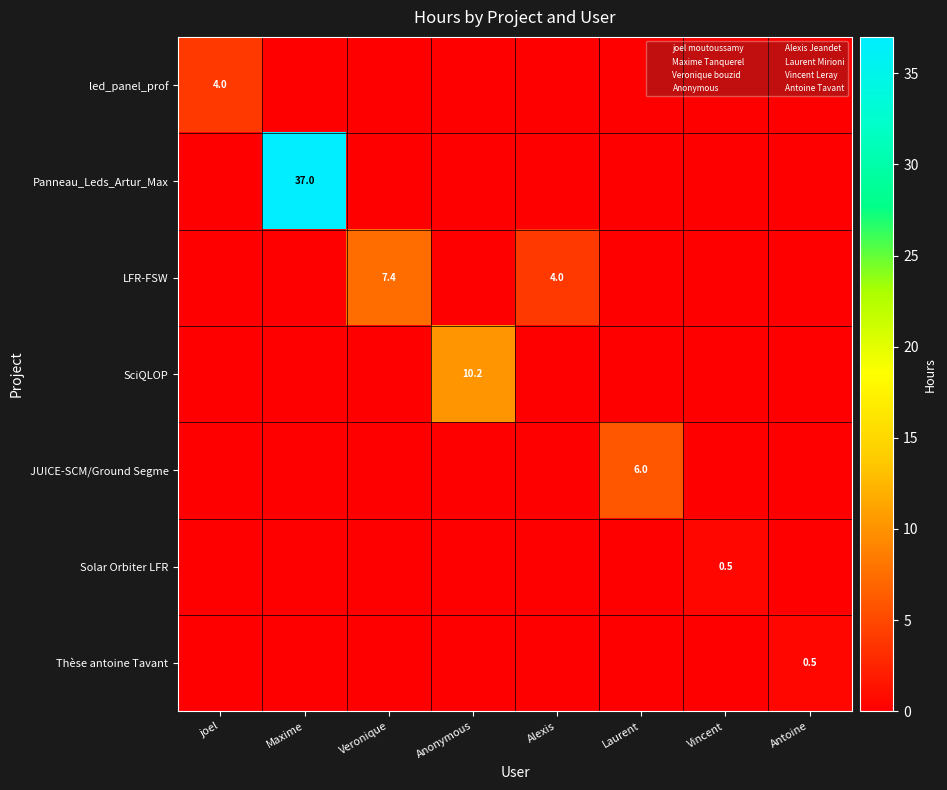

True or false: Anonymous has a value of -3.5 at LFR-FSW.

False